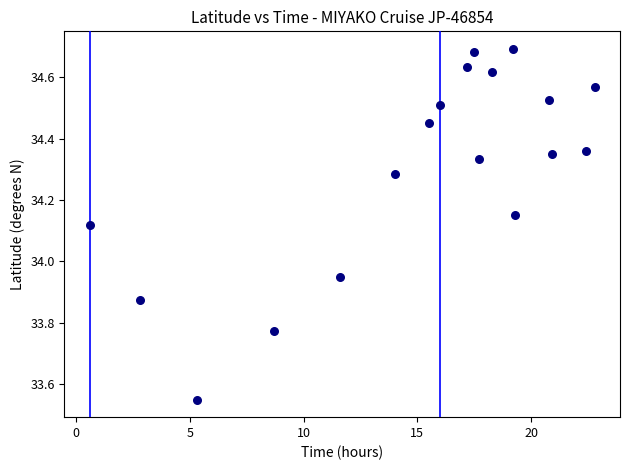

What is the range of X values (max minus min)?

22.2